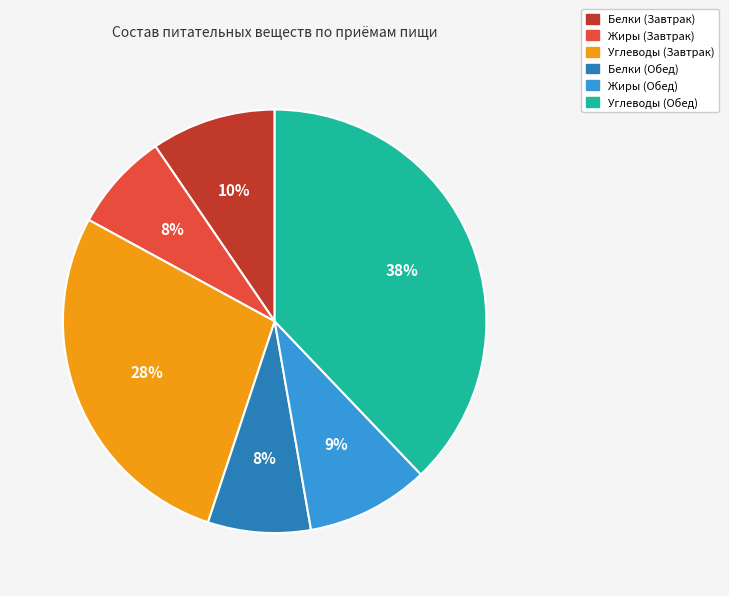

Which has a higher value, Жиры (Обед) or Углеводы (Завтрак)?

Углеводы (Завтрак)